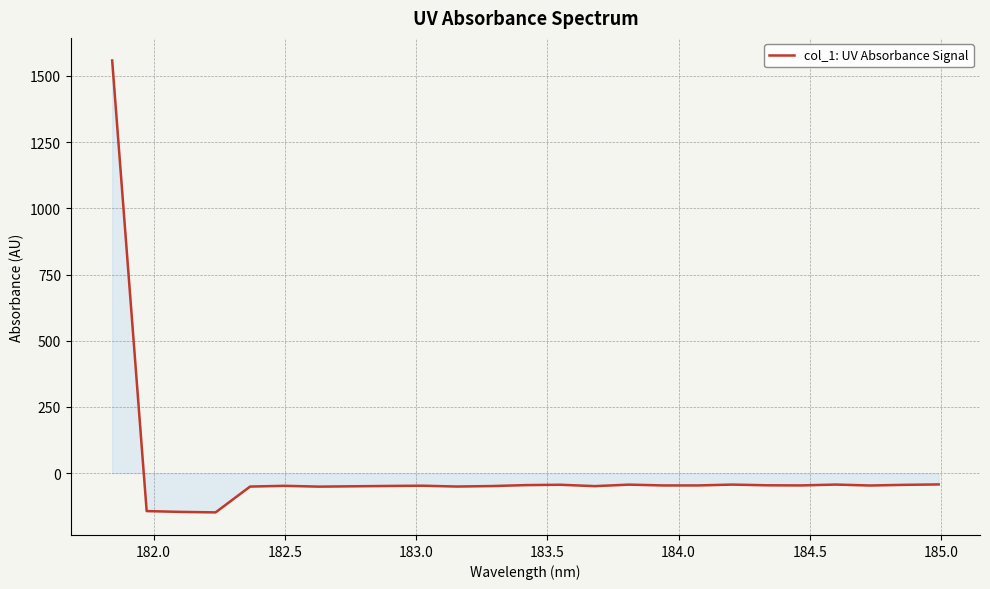

What is the difference between the second highest and minimum values?

105.5